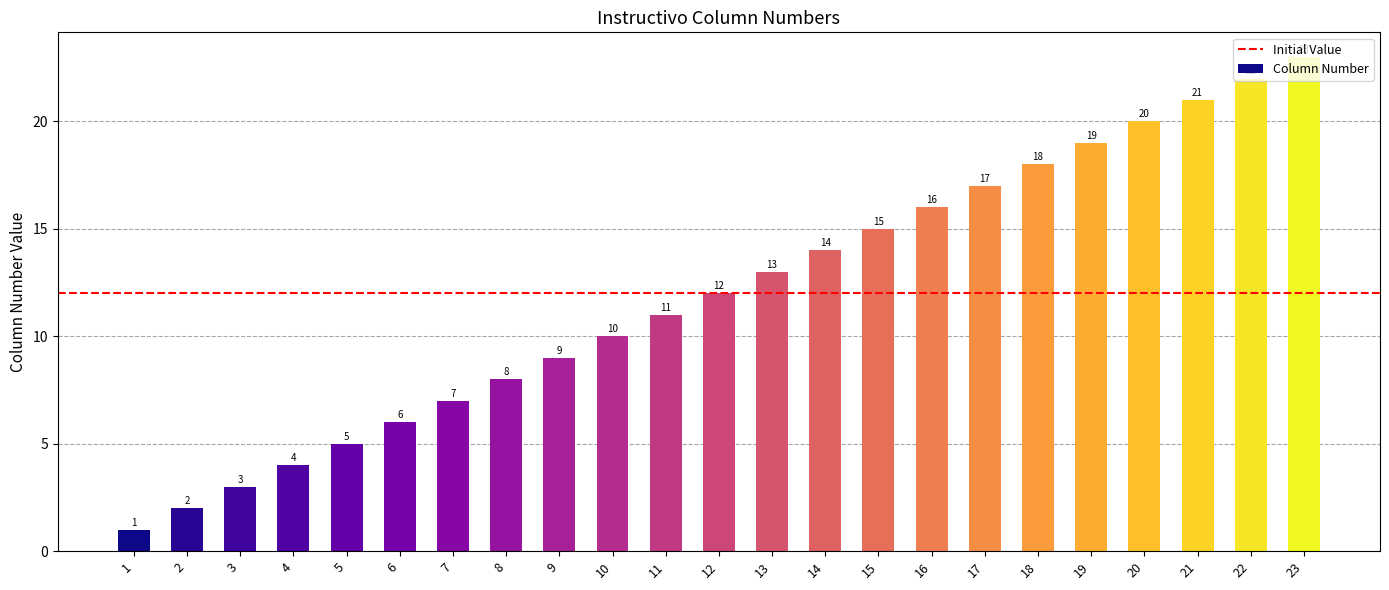

What is the smallest value displayed?

1